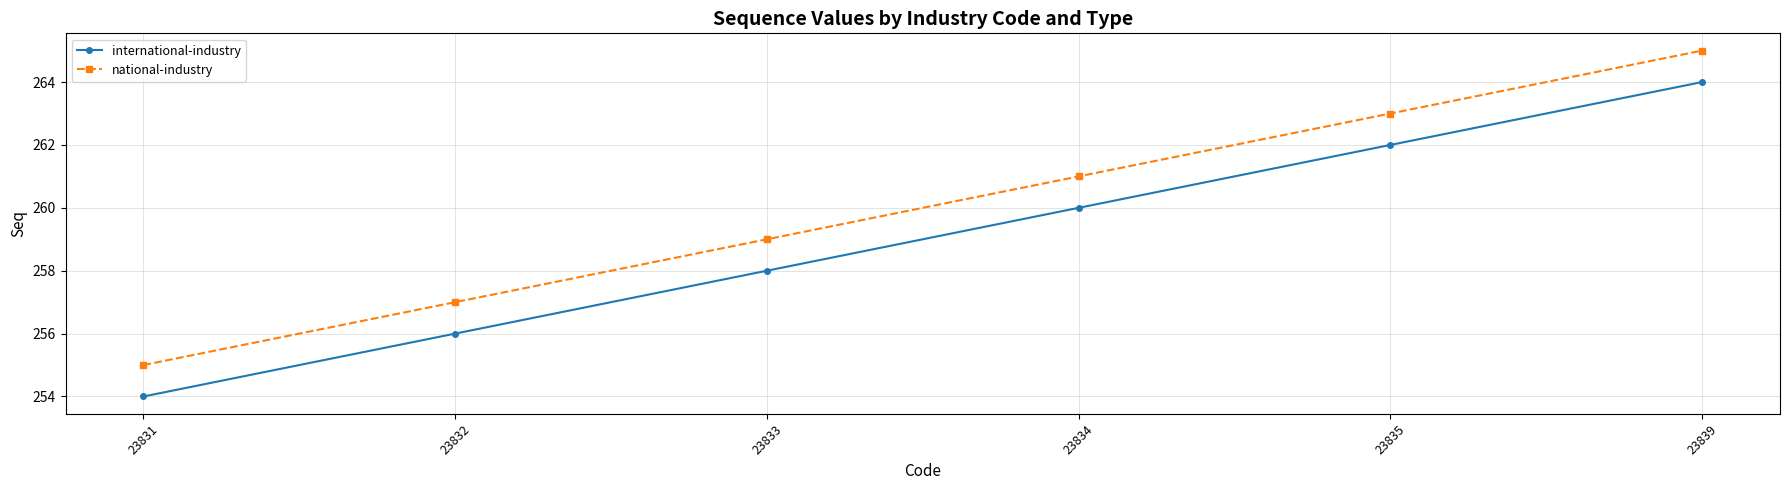

What is the difference between the international-industry values at 23833 and 23831?

4